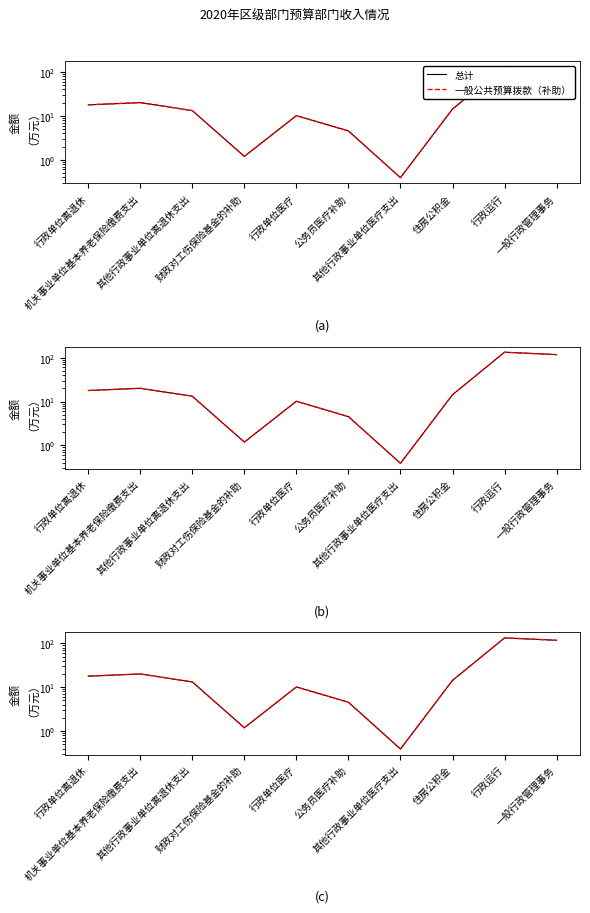

Reading right to left, transcribe all the data shown in this chart.

总计: 一般行政管理事务=117.3	行政运行=132.9	住房公积金=14.3	其他行政事业单位医疗支出=0.4	公务员医疗补助=4.5	行政单位医疗=10.1	财政对工伤保险基金的补助=1.2	其他行政事业单位离退休支出=13.2	机关事业单位基本养老保险缴费支出=20.0	行政单位离退休=17.8
一般公共预算拨款（补助）: 一般行政管理事务=117.3	行政运行=132.9	住房公积金=14.3	其他行政事业单位医疗支出=0.4	公务员医疗补助=4.5	行政单位医疗=10.1	财政对工伤保险基金的补助=1.2	其他行政事业单位离退休支出=13.2	机关事业单位基本养老保险缴费支出=20.0	行政单位离退休=17.8